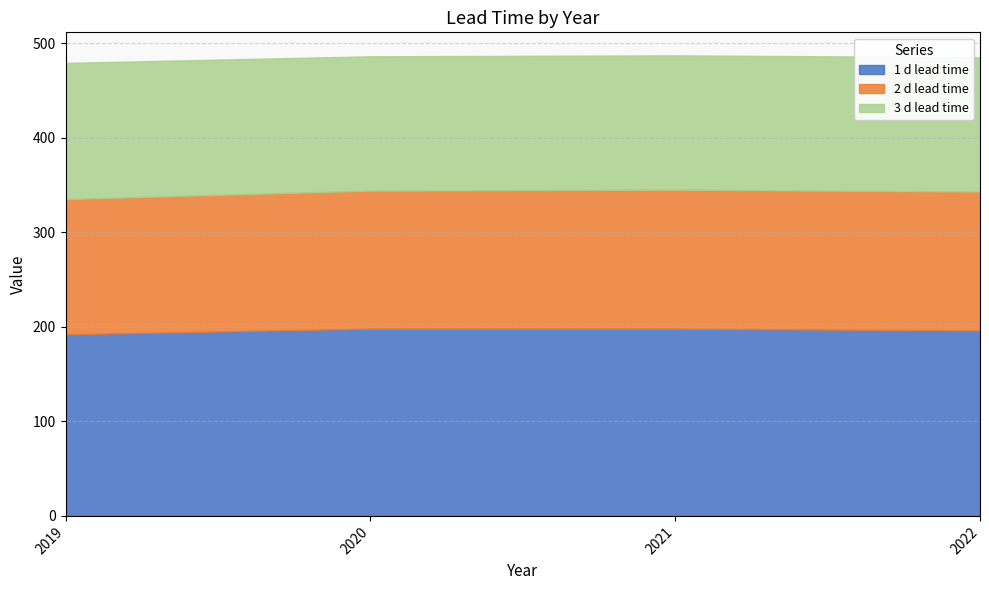

After their last crossing, which series has the higher values: 2 d lead time or 3 d lead time?

2 d lead time